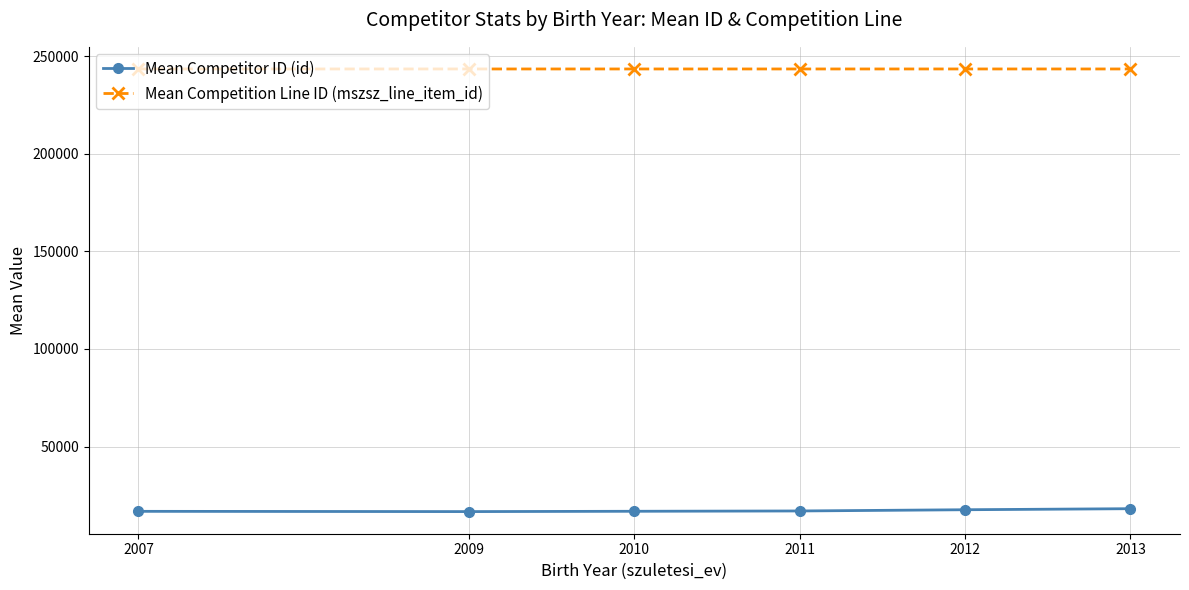

What is the difference between the highest and lowest values at 2013?

225143.0